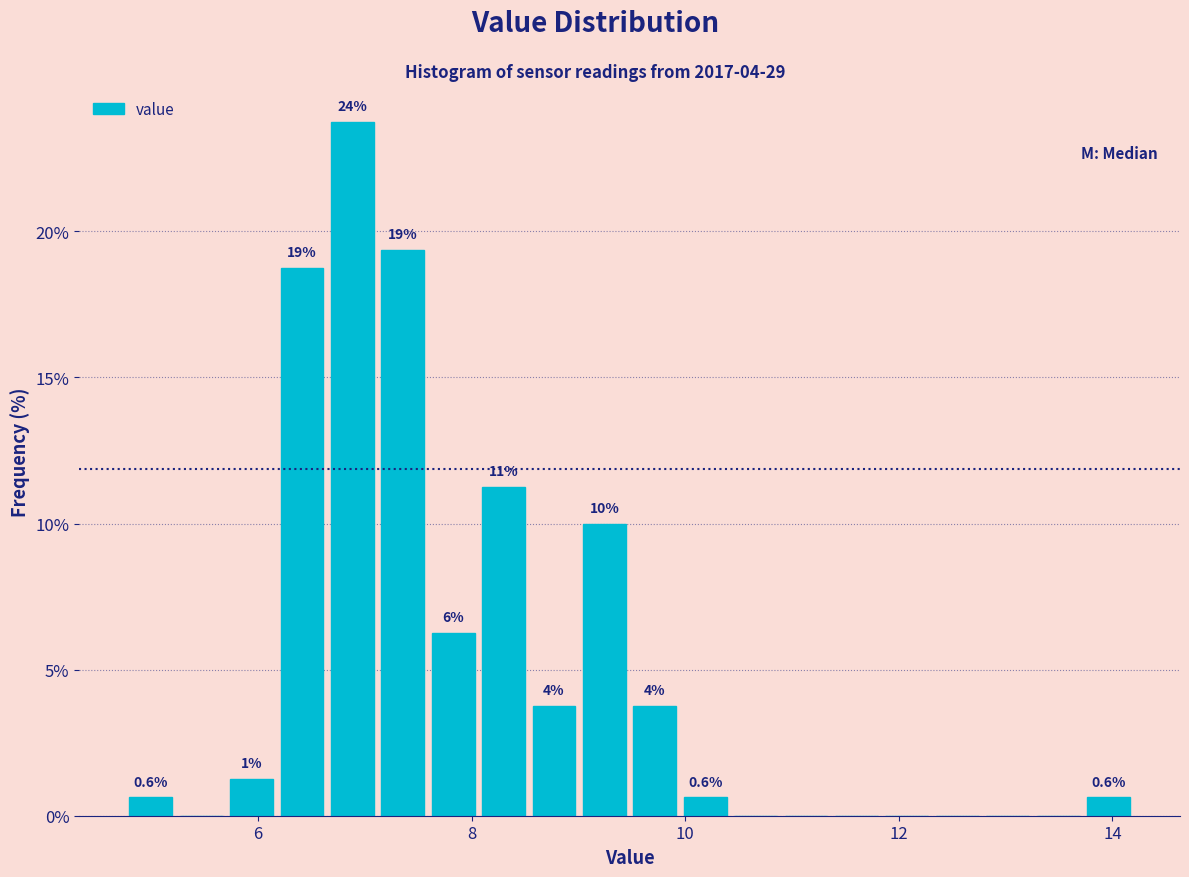

Around what value on the x-axis is the tallest bar? Give the approximate position of its centre, as read against the axis.

6.8